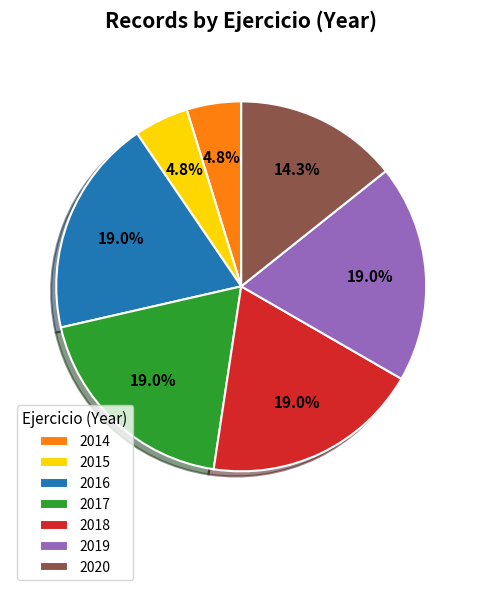

How many slices are in this pie chart?

7